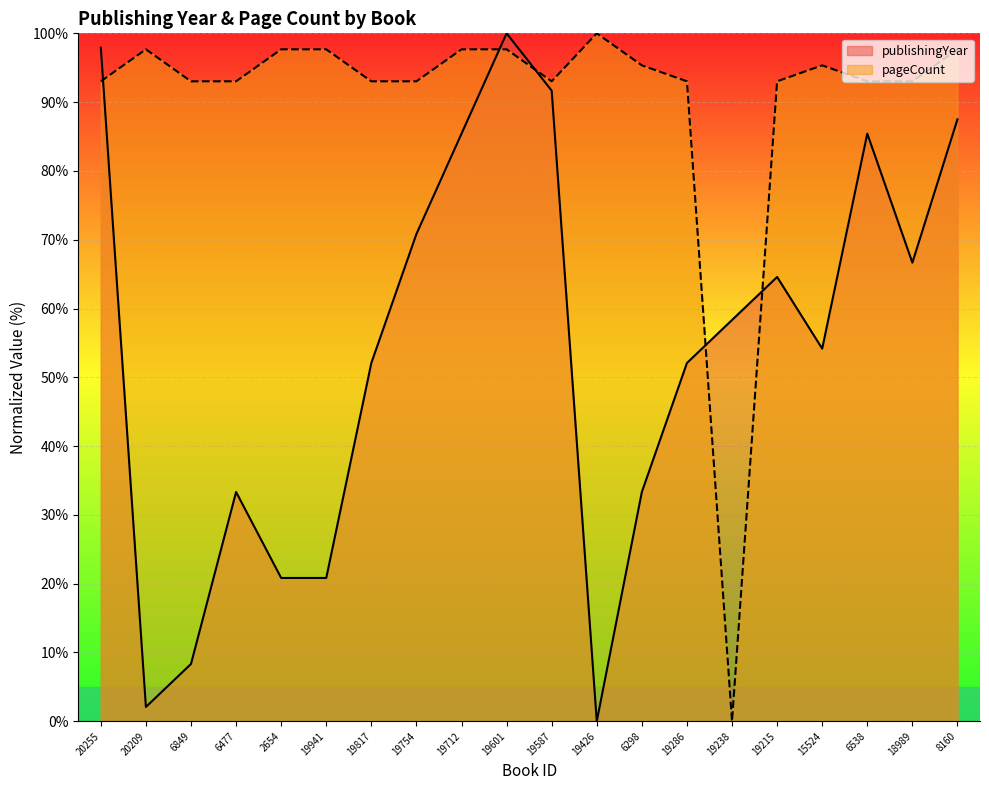

How many interior local peaks does the pageCount series have?

3